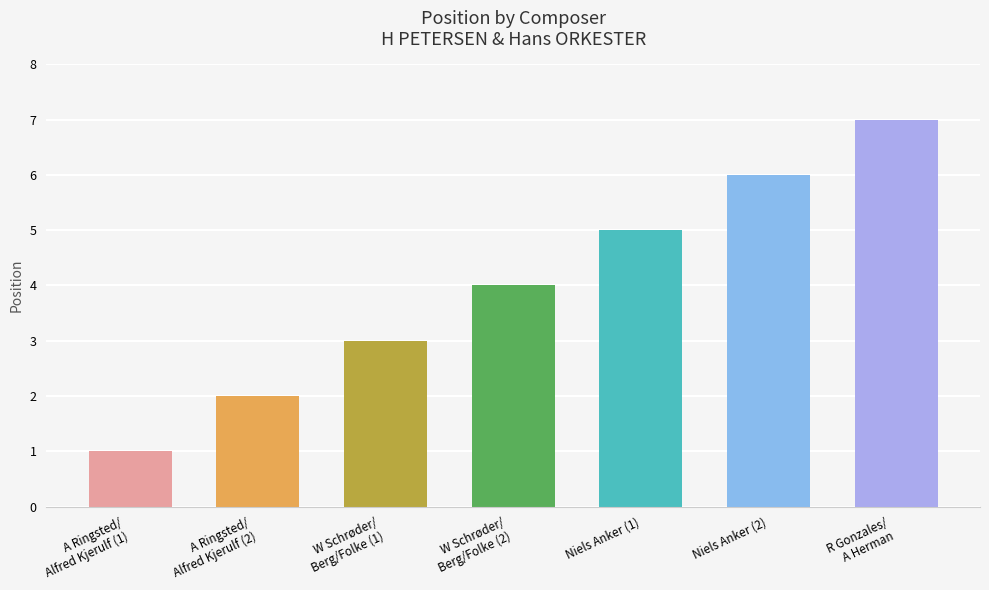

Which has a higher value, Niels Anker (1) or Niels Anker (2)?

Niels Anker (2)